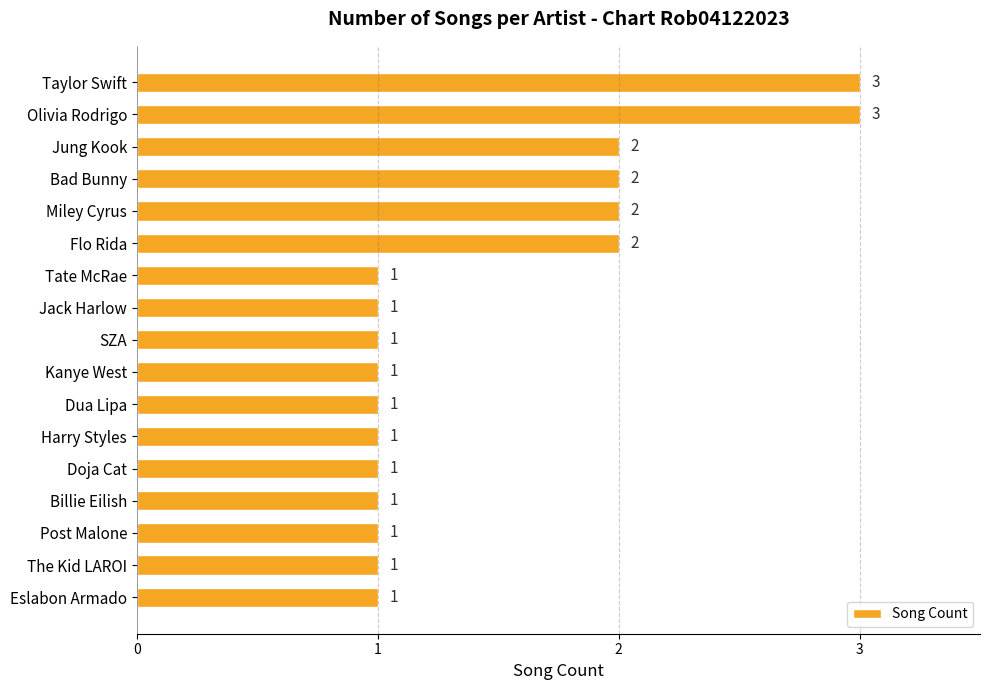

What is the average value?

1